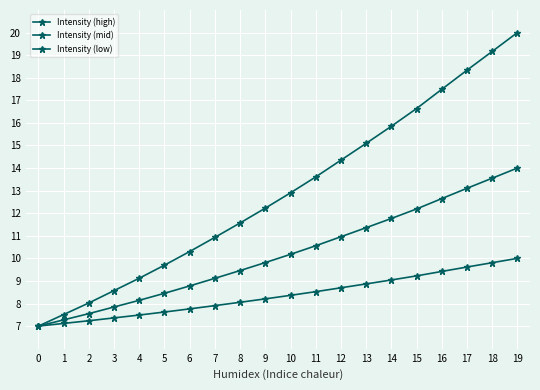

Which has a higher value, 10 or 18?

18